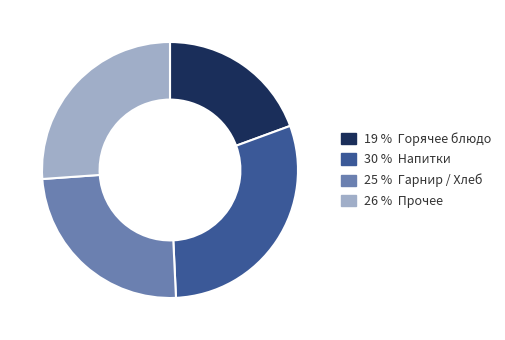

What is the ratio of the value at 26 % Прочее to the value at 25 % Гарнир / Хлеб?

1.1